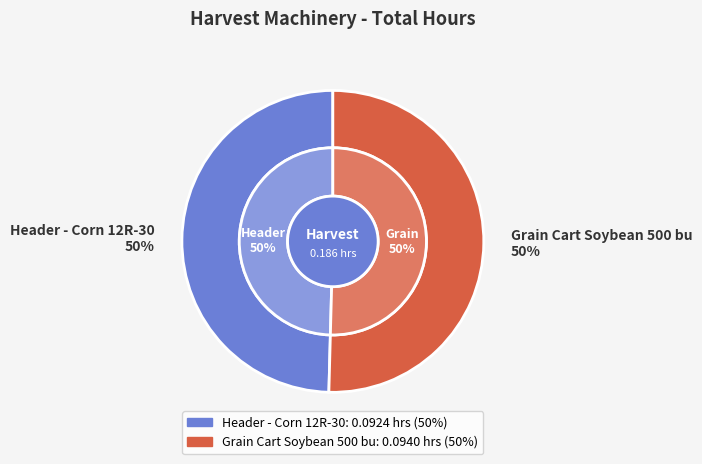

What is the total percentage of Header - Corn 12R-30 and Grain Cart Soybean 500 bu?

100.0%